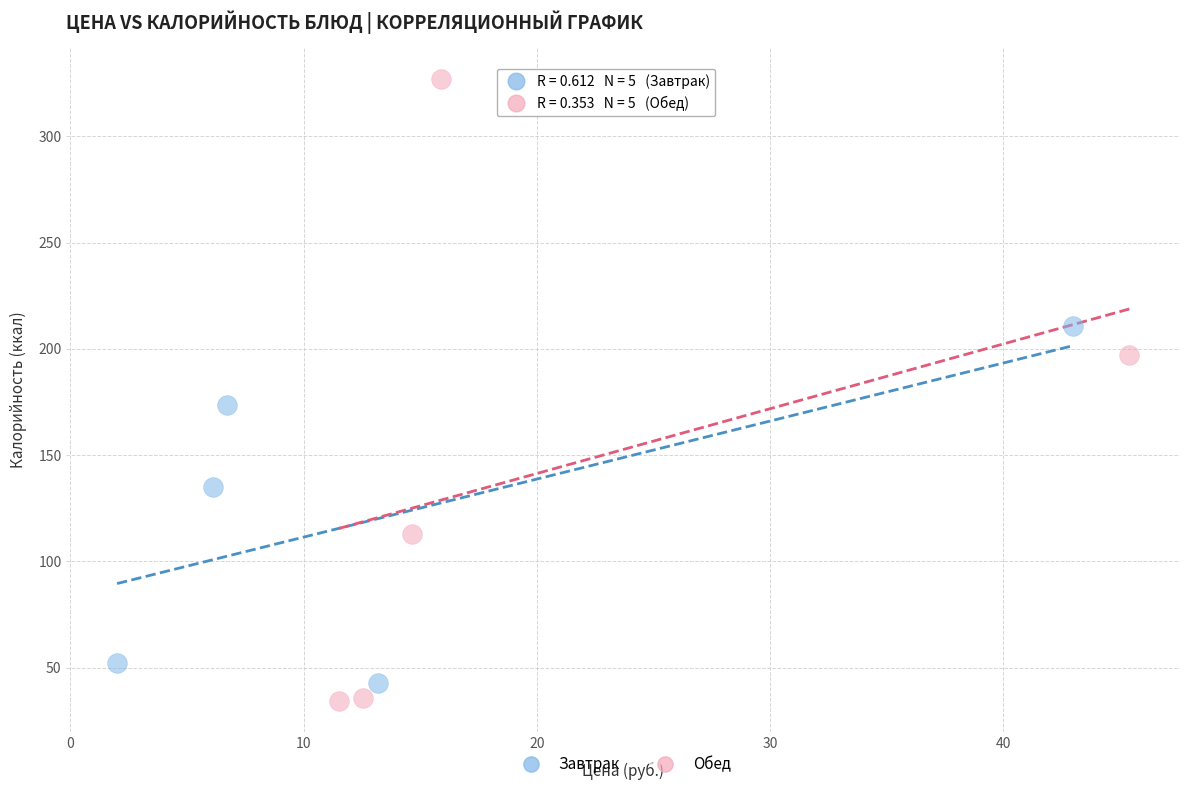

Which series reaches the maximum Y coordinate?

Обед